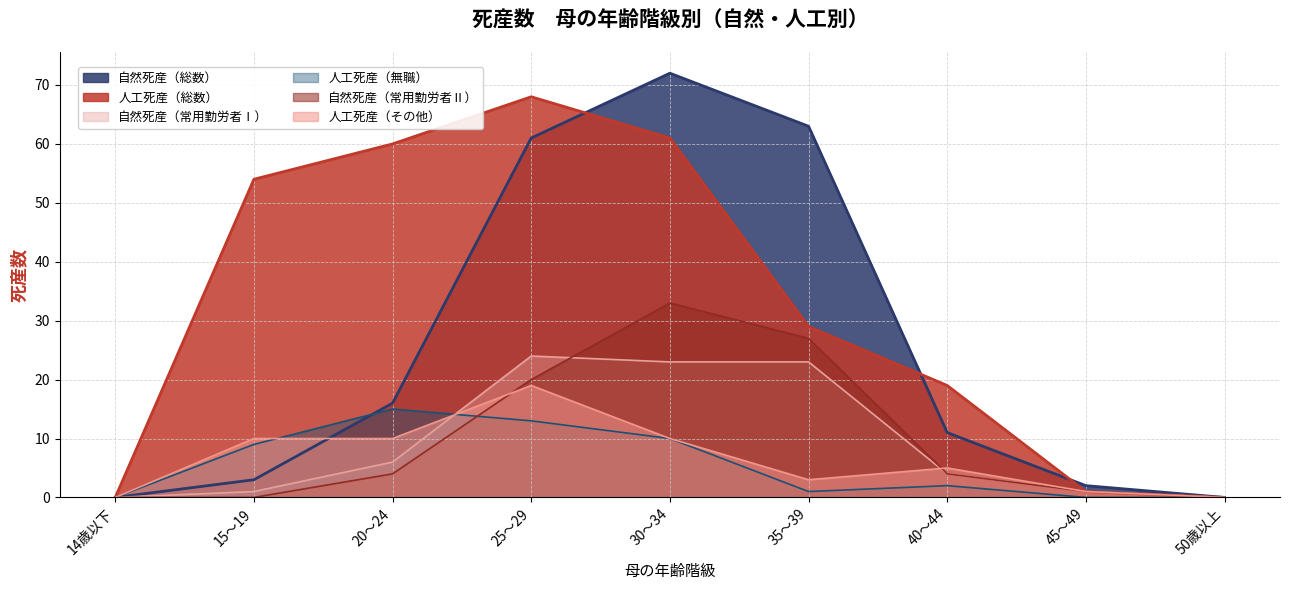

True or false: 人工死産（その他） has more than 1 interior local peaks.

True